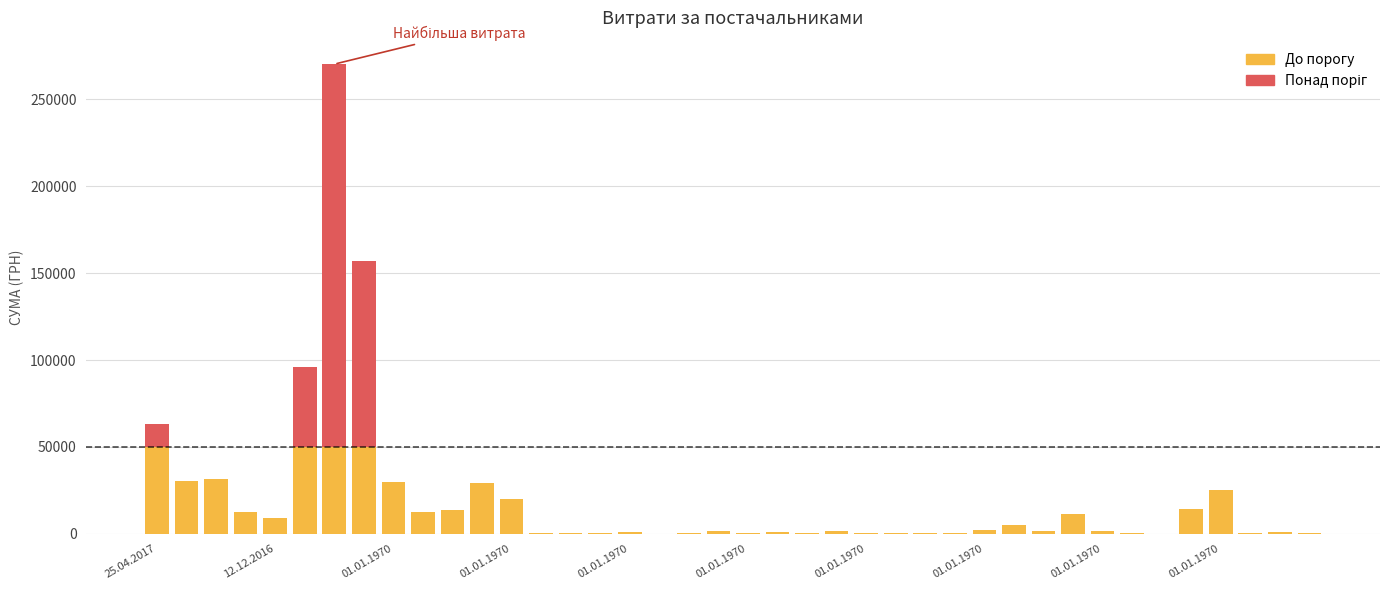

What is the maximum value for До порогу?

50000.0